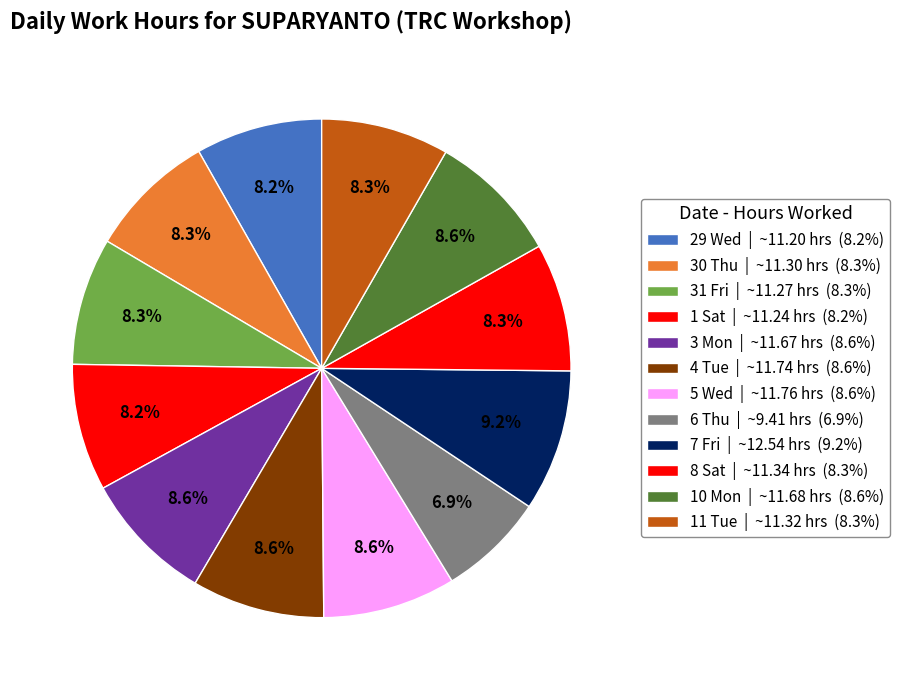

Rank the categories by value from highest to lowest.

7 Fri, 5 Wed, 4 Tue, 10 Mon, 3 Mon, 8 Sat, 11 Tue, 30 Thu, 31 Fri, 1 Sat, 29 Wed, 6 Thu